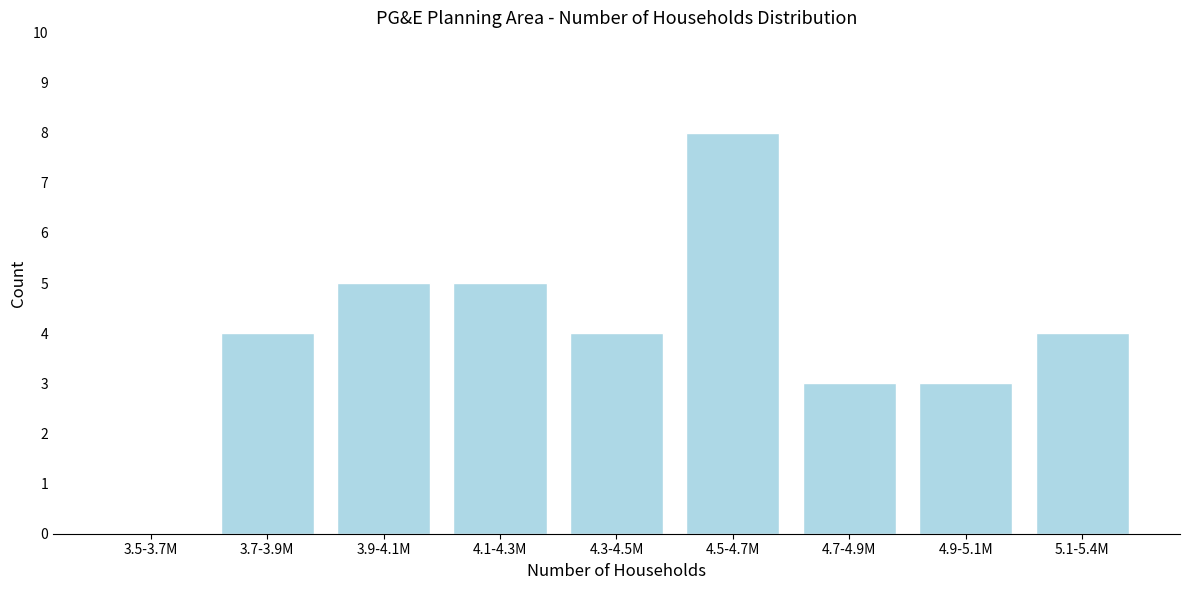

Reading left to right, what are all the values shown in this chart?

3.5-3.7M=0	3.7-3.9M=4	3.9-4.1M=5	4.1-4.3M=5	4.3-4.5M=4	4.5-4.7M=8	4.7-4.9M=3	4.9-5.1M=3	5.1-5.4M=4